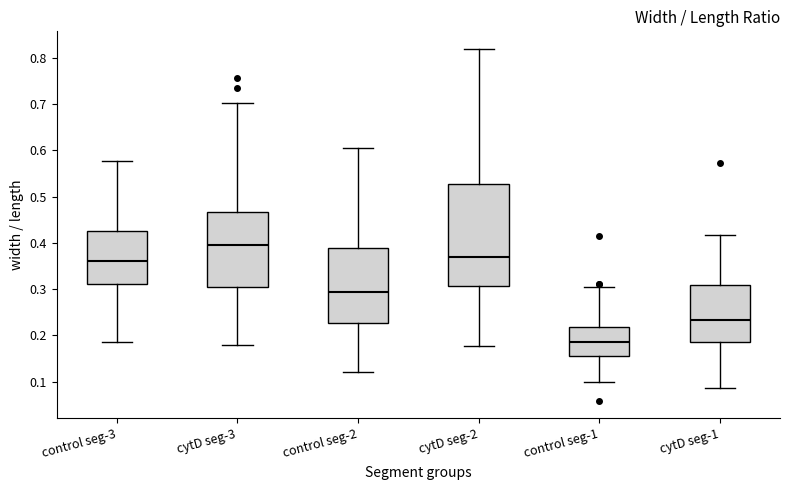

Where is the upper edge of the box for control seg-3 on the y-axis? The values are not printed on the chart, so give them approximately, as read against the axis.

0.43